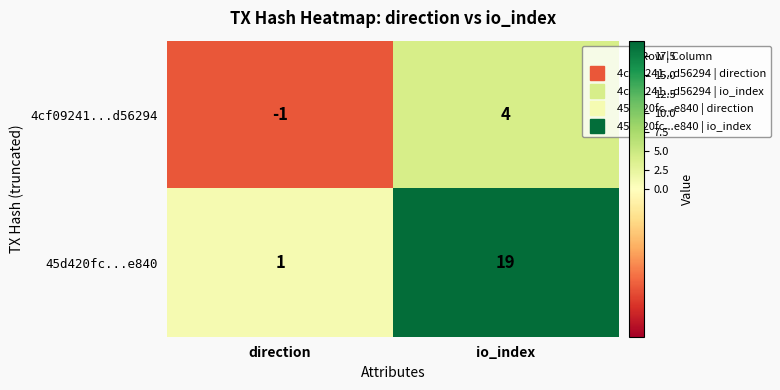

How many data points in 4cf09241...d56294 are less than 4?

1